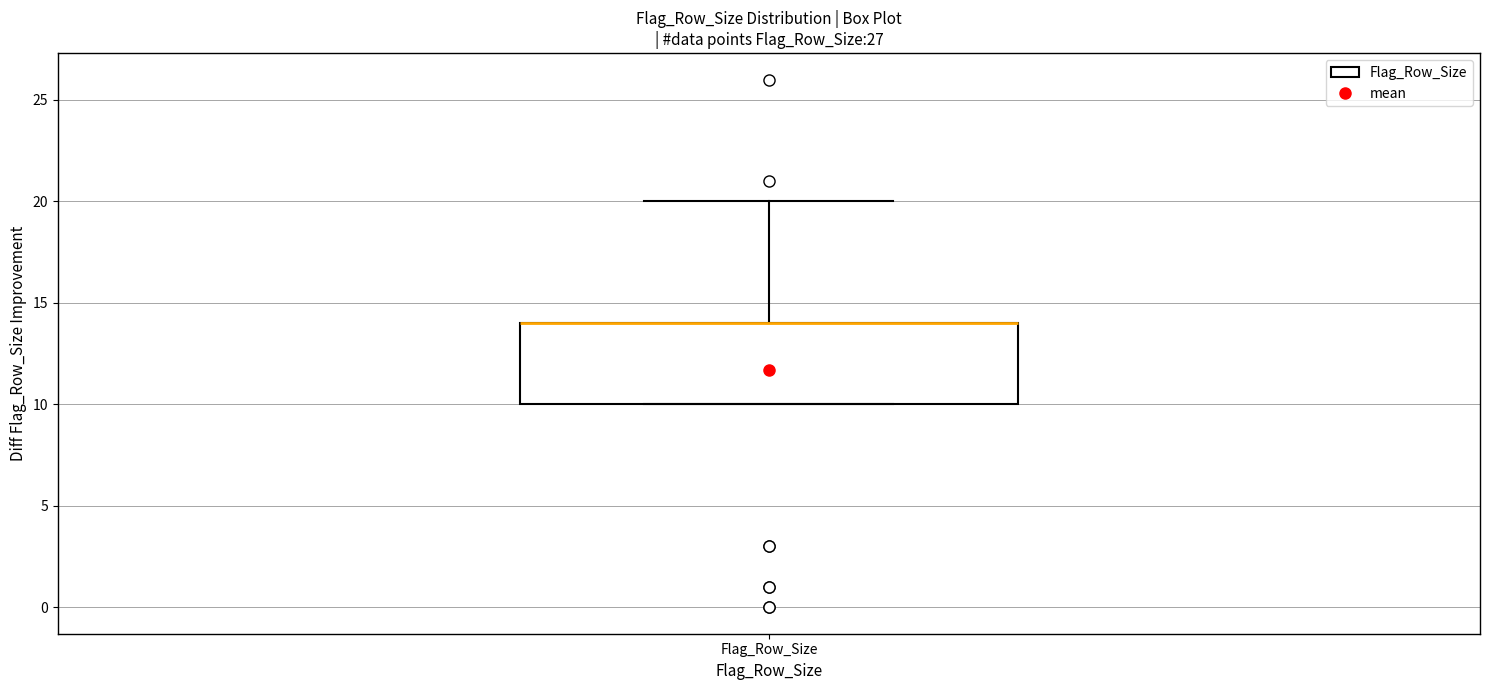

Where is the lower edge of the box for Flag_Row_Size on the y-axis? The values are not printed on the chart, so give them approximately, as read against the axis.

10